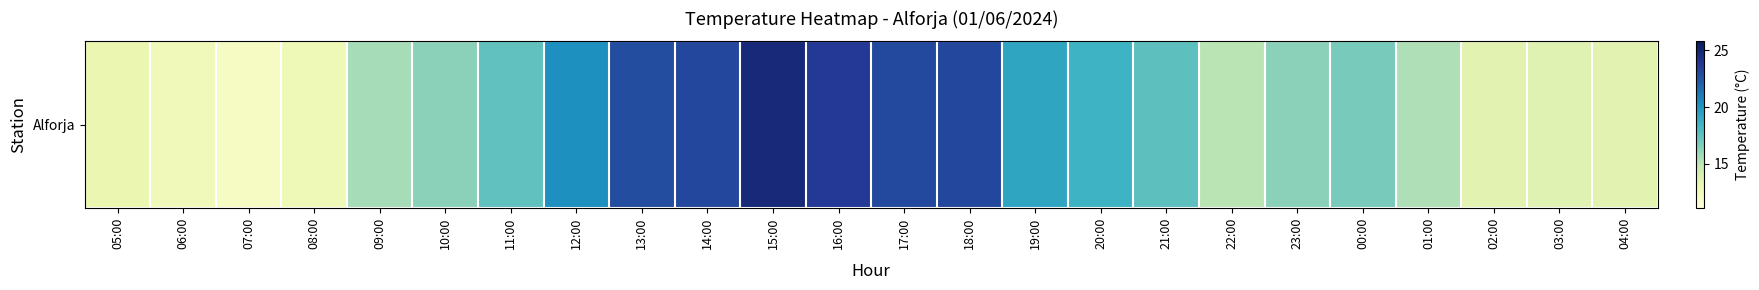

The chart shows a value of 25.5 at 22:00. True or false?

False